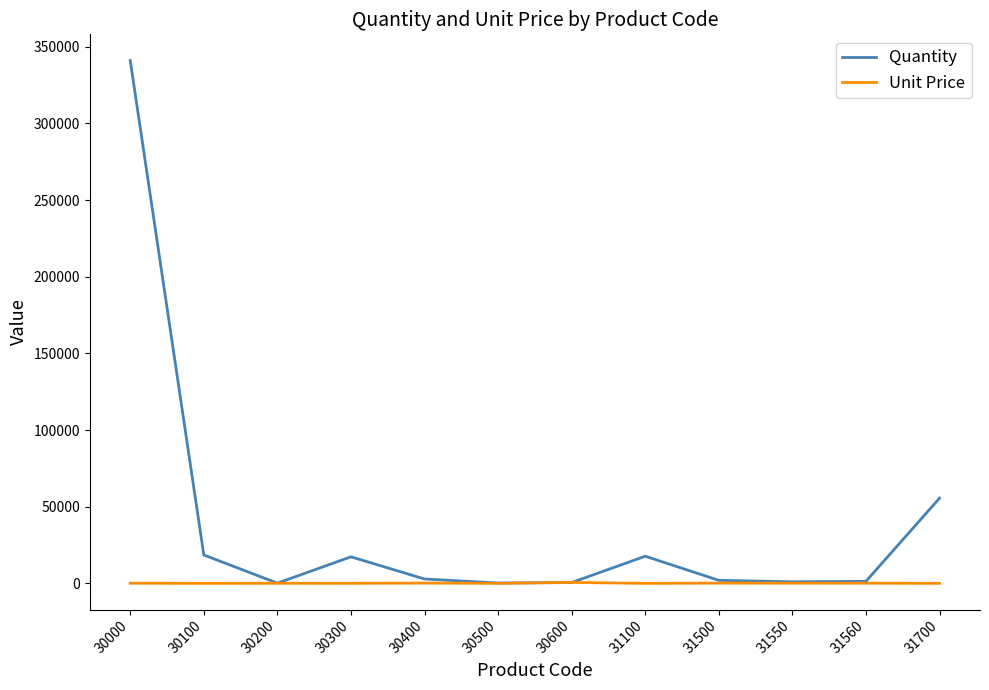

Which series has the largest range (max minus min)?

Quantity